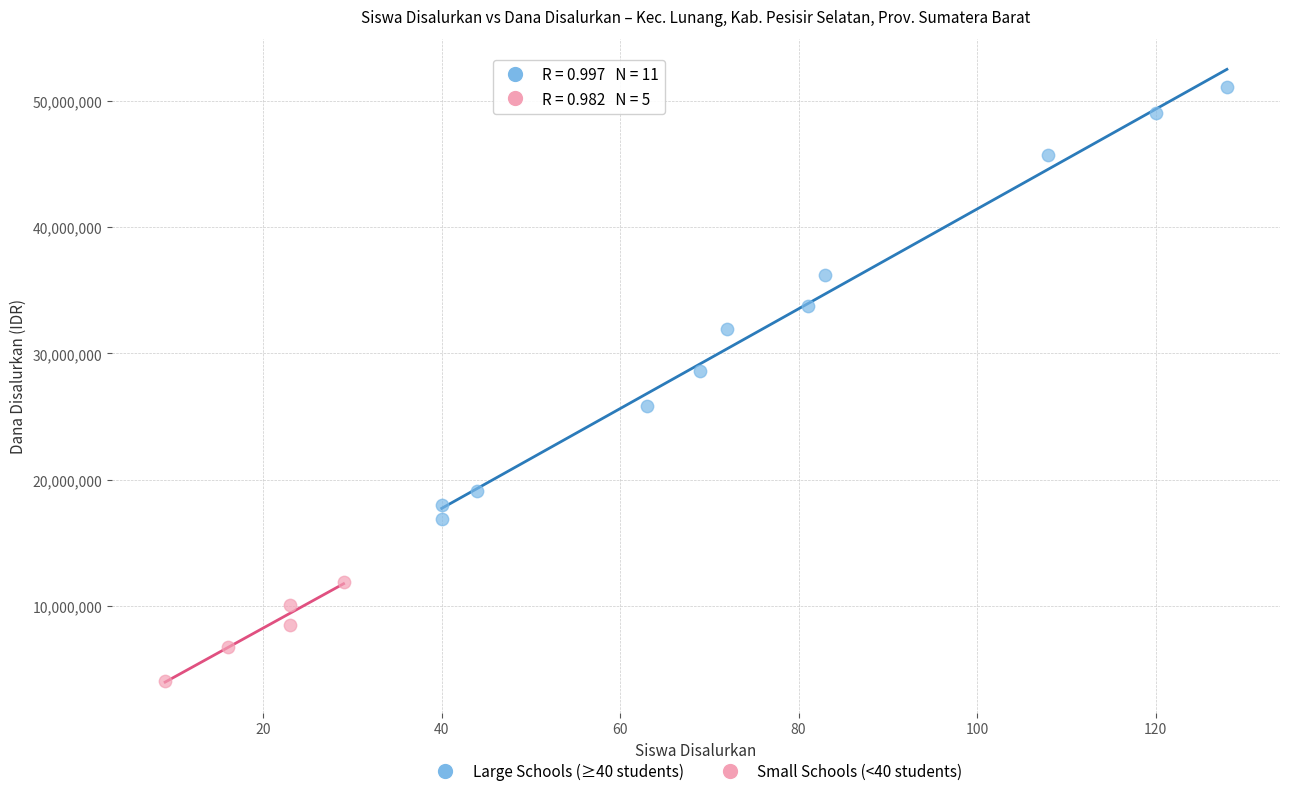

Which series contains the lowest Y value?

Small Schools (<40 students)